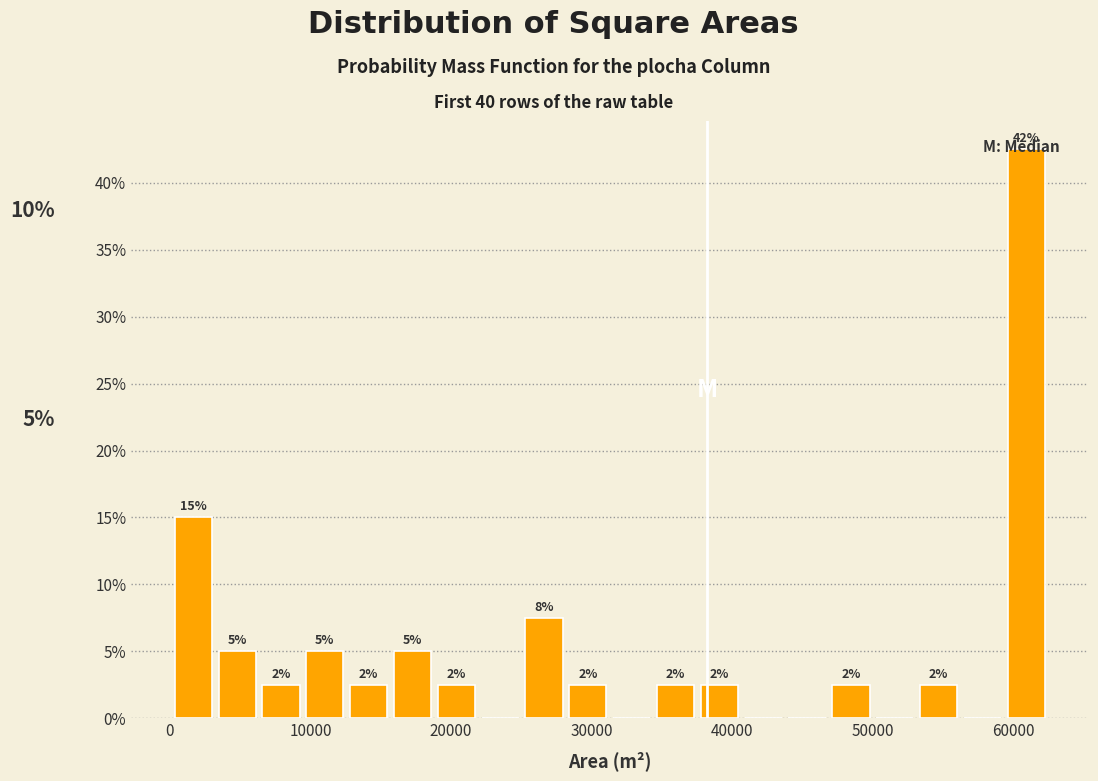

Read against the x-axis, roughly where is the centre of the tallest bar?

61000